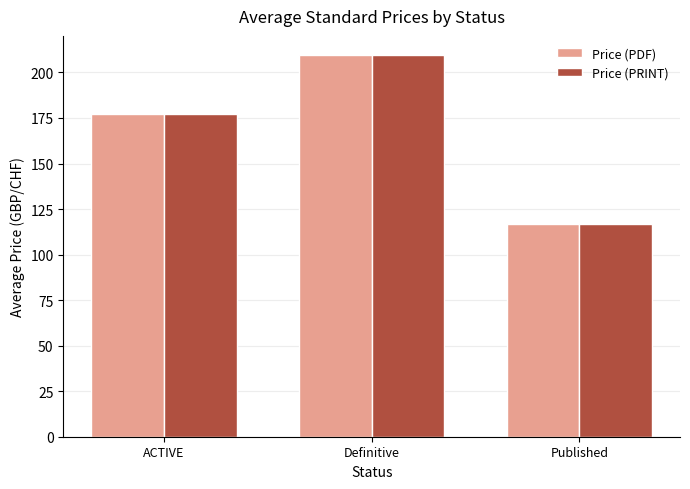

What is the total value across all series at Definitive?

419.2